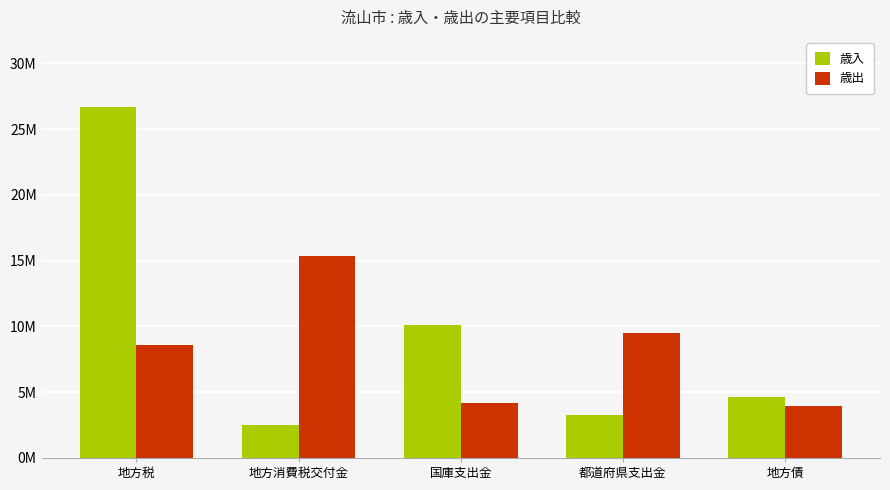

What is the label of the 5th bar from the right?

地方税